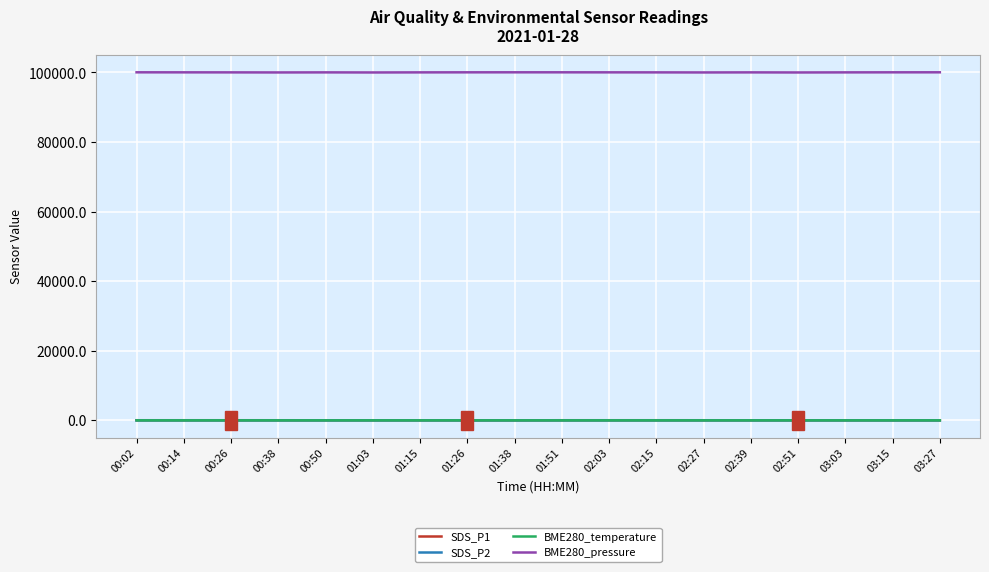

What is the approximate value of SDS_P2 at 00:50?

16.7